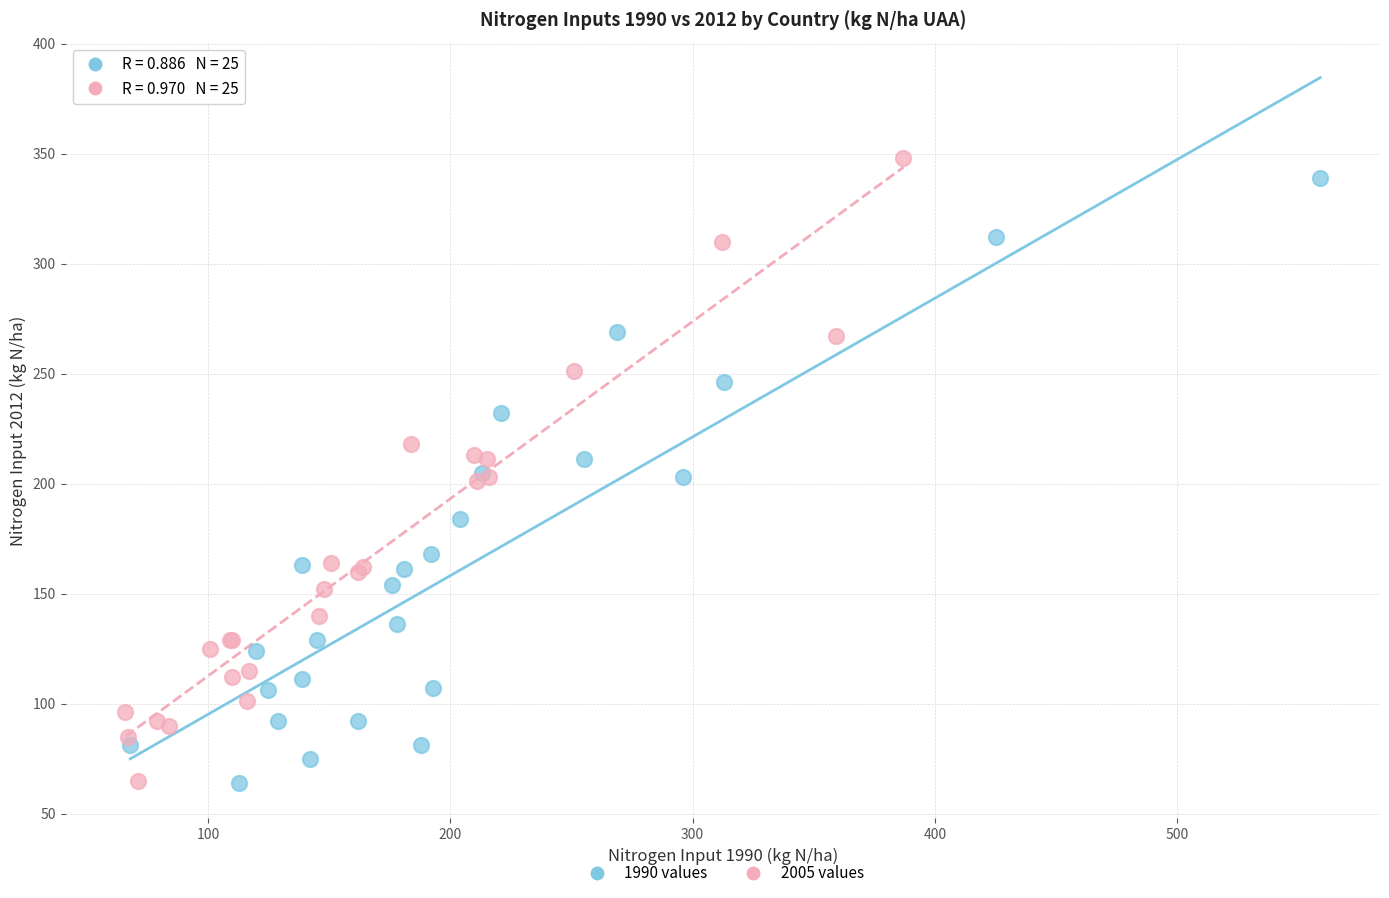

Which series reaches the maximum Y coordinate?

2005 values